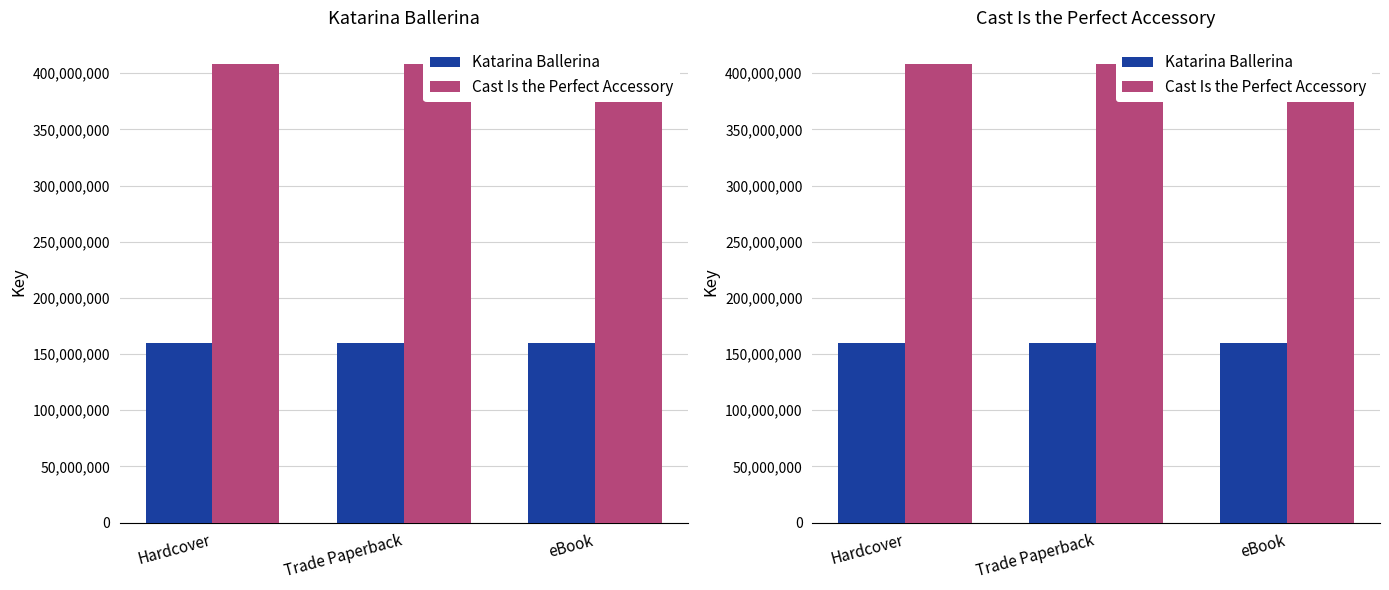

How many groups of bars are there?

3